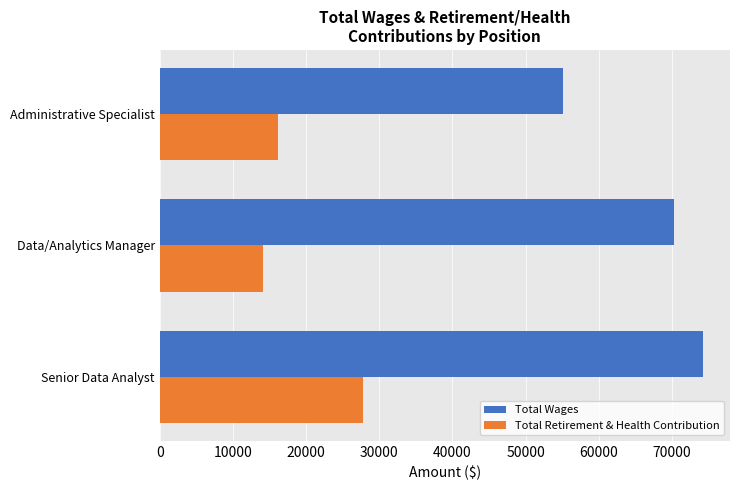

Which series has the largest range (max minus min)?

Total Wages